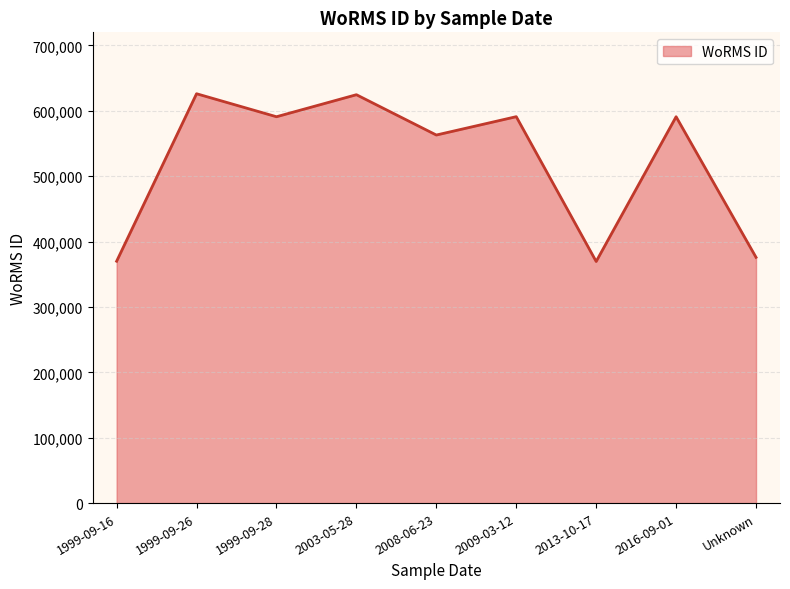

What is the smallest value displayed?

369473